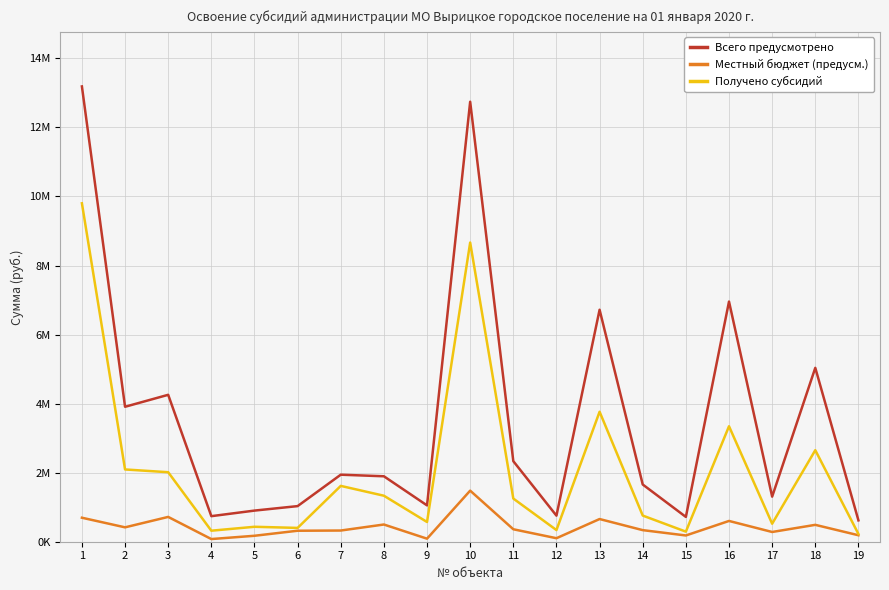

Which series has the largest total across all categories?

Всего предусмотрено